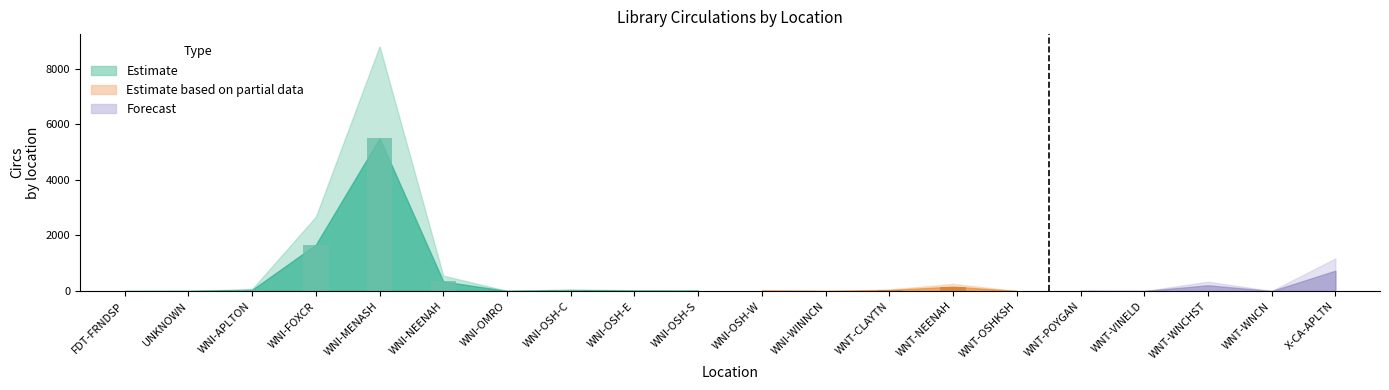

Is it true that CIRC equals 98 at WNT-NEENAH?

False